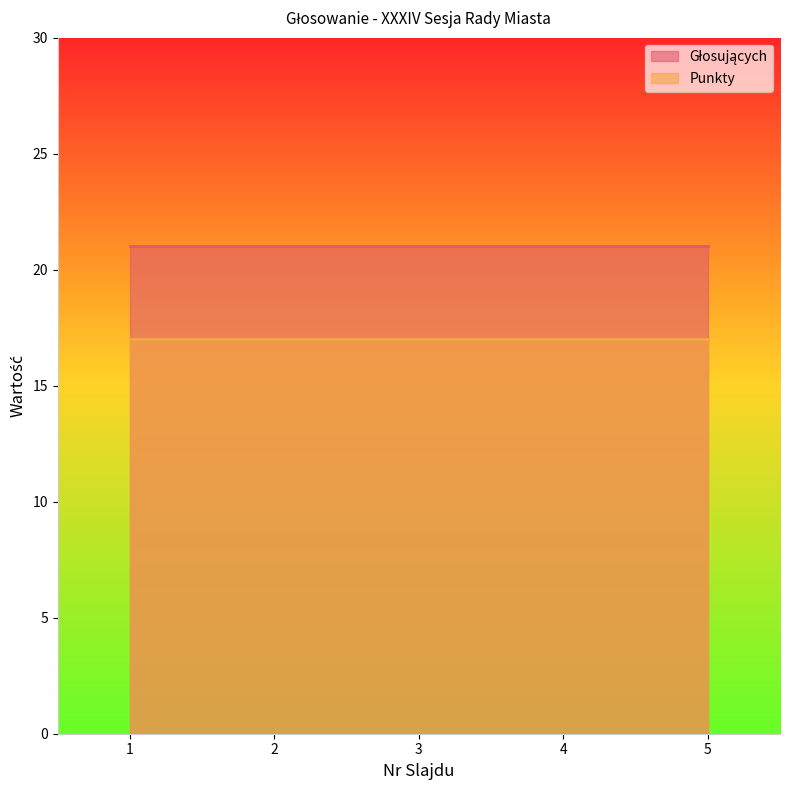

Reading right to left, extract all data points from this chart.

Głosujących: 21	21	21	21	21
Punkty: 17	17	17	17	17